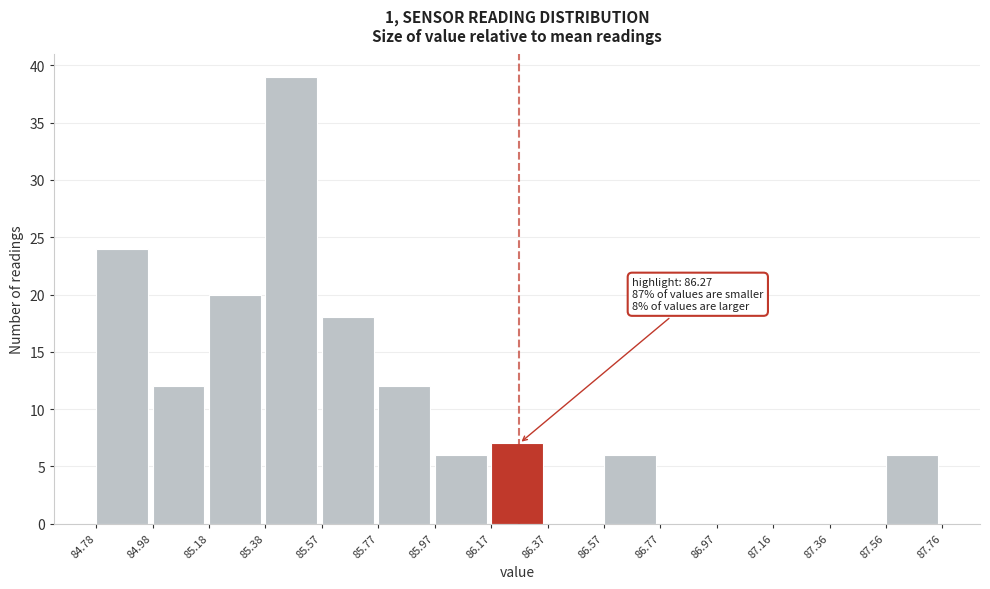

Which range on the x-axis has the tallest bar?

85.38 to 85.57